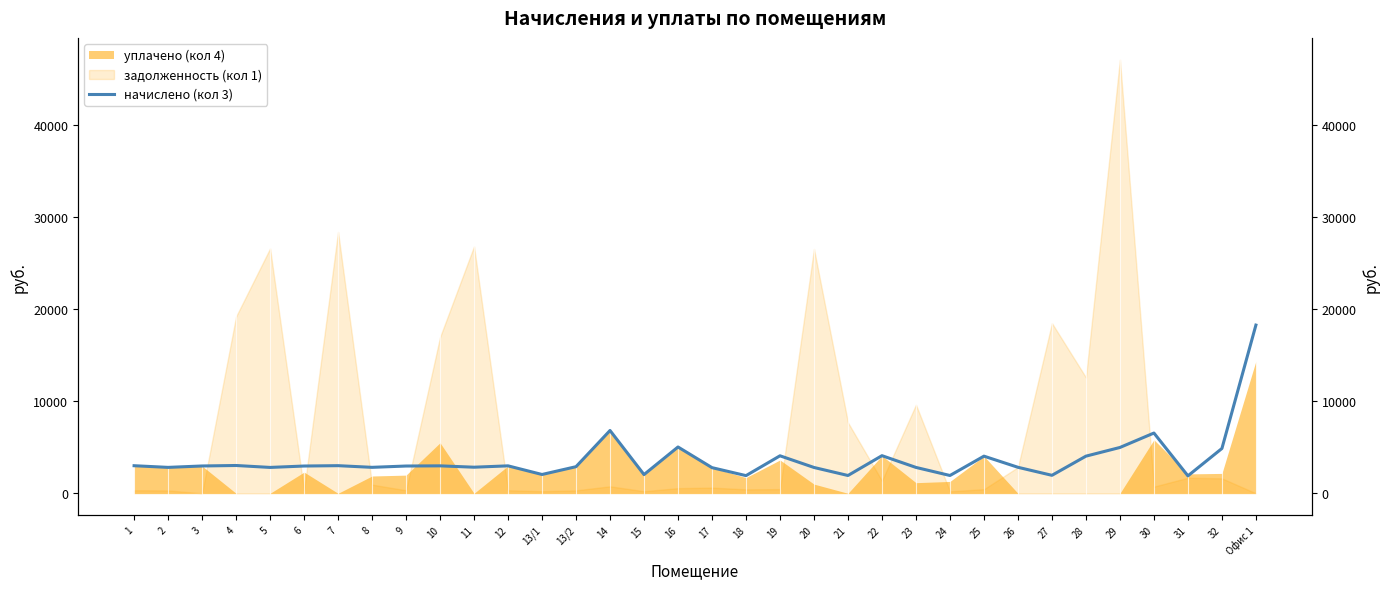

What is the difference between the second highest and minimum values?

4932.2